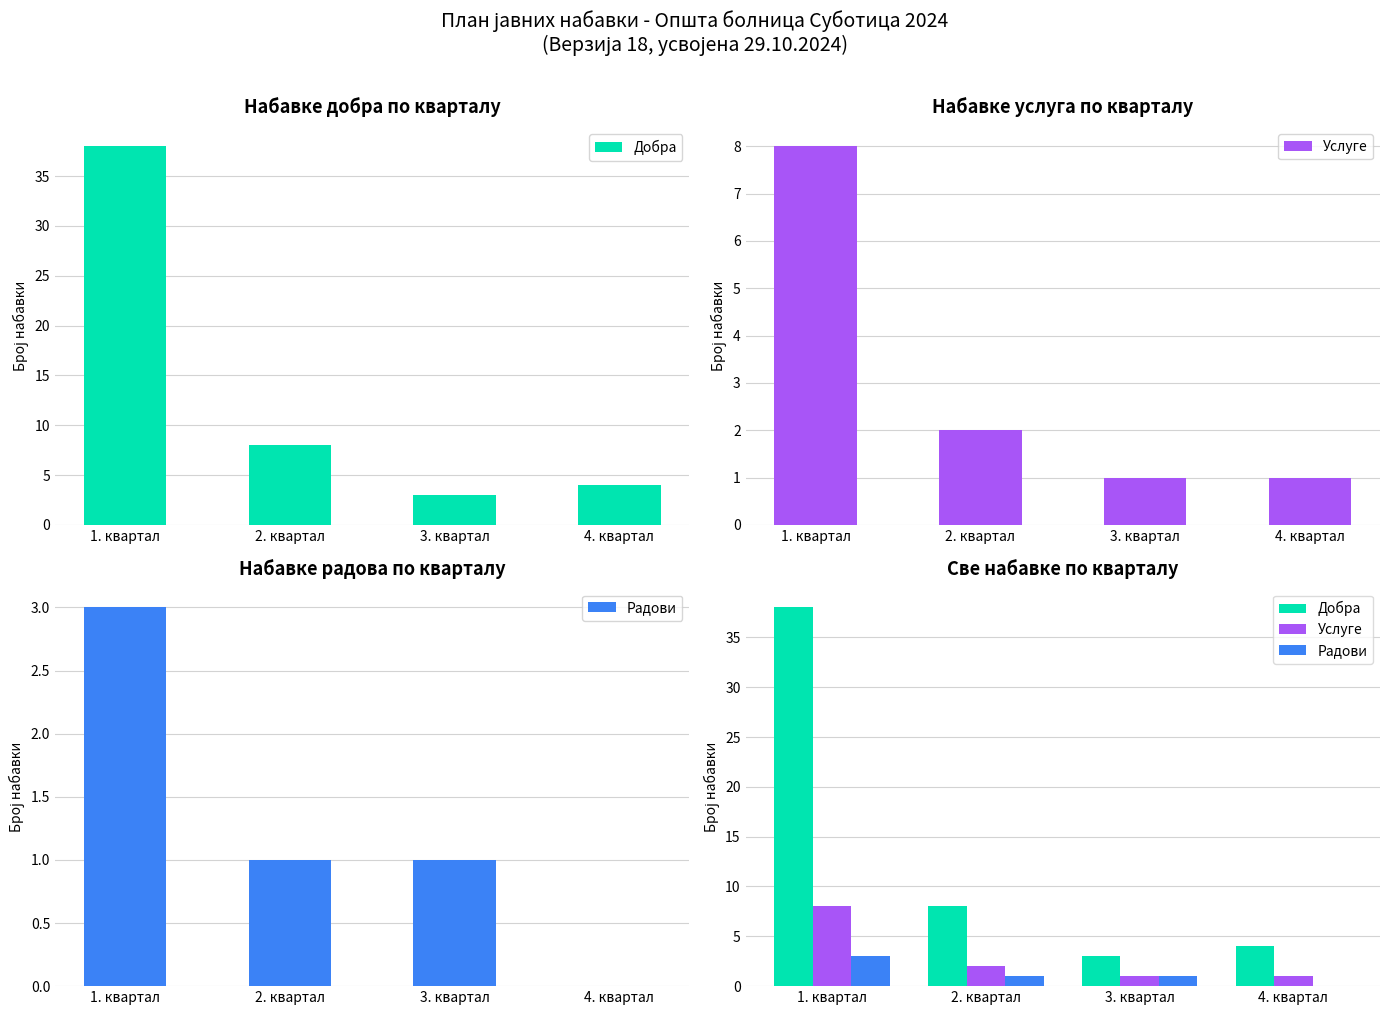

What is the sum of the Услуге values at 2. квартал and 4. квартал?

3